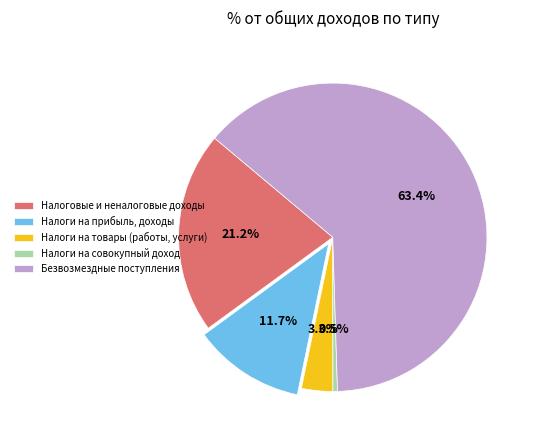

Which slice represents more than half of the pie?

Безвозмездные поступления